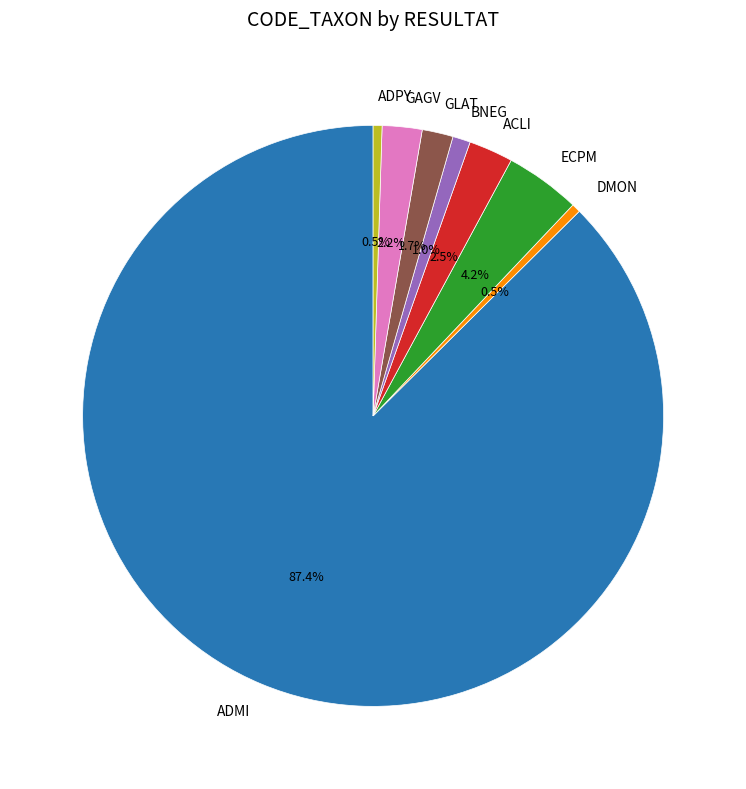

Does GAGV represent more than half of the total?

No